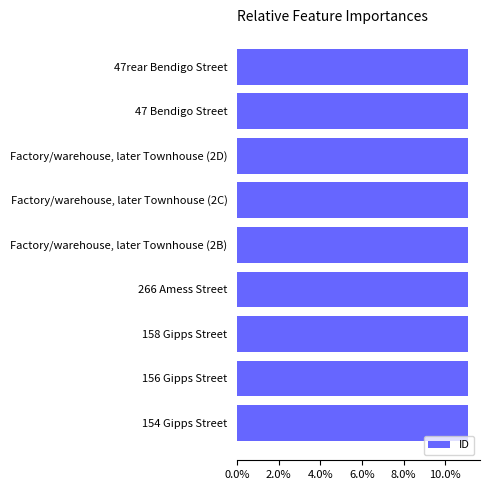

What is the ratio of the value at 266 Amess Street to the value at 154 Gipps Street?

1.0